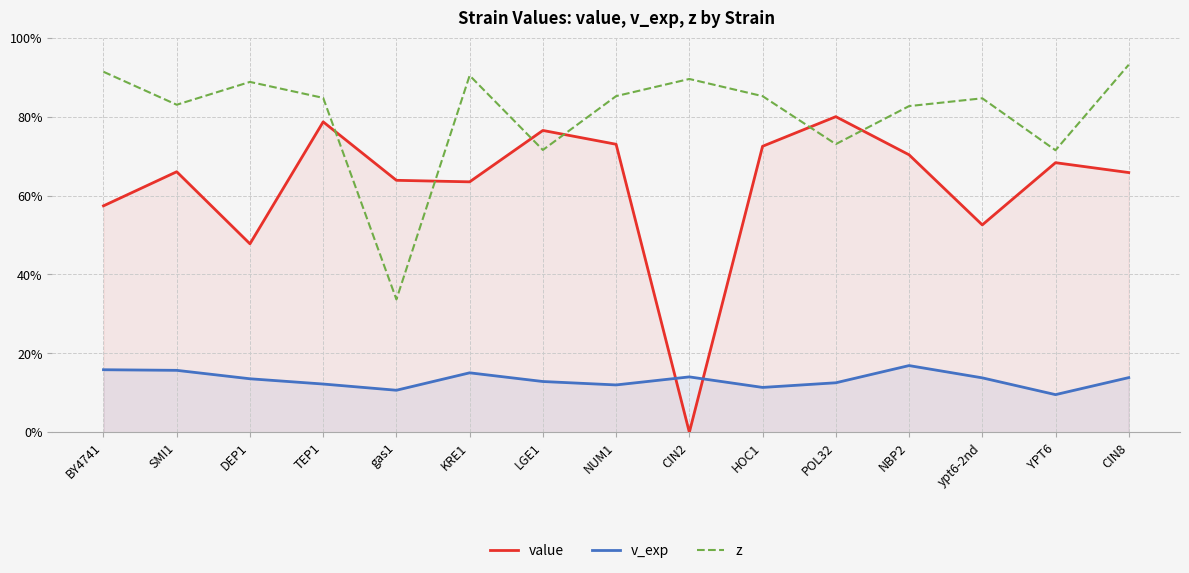

At which category does the chart reach its minimum across all series?

CIN2